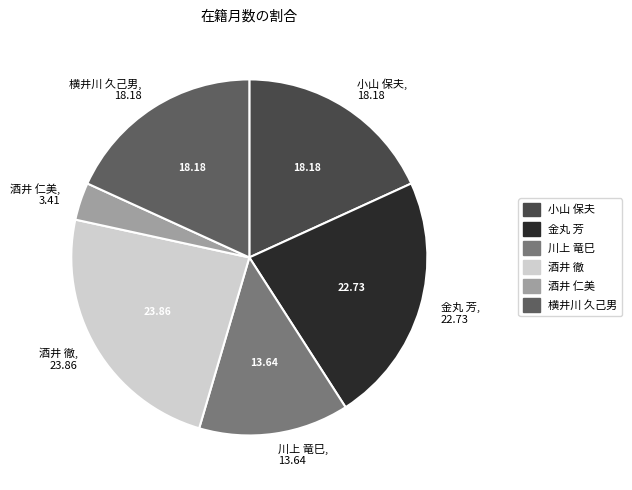

Count the number of slices in the pie.

6